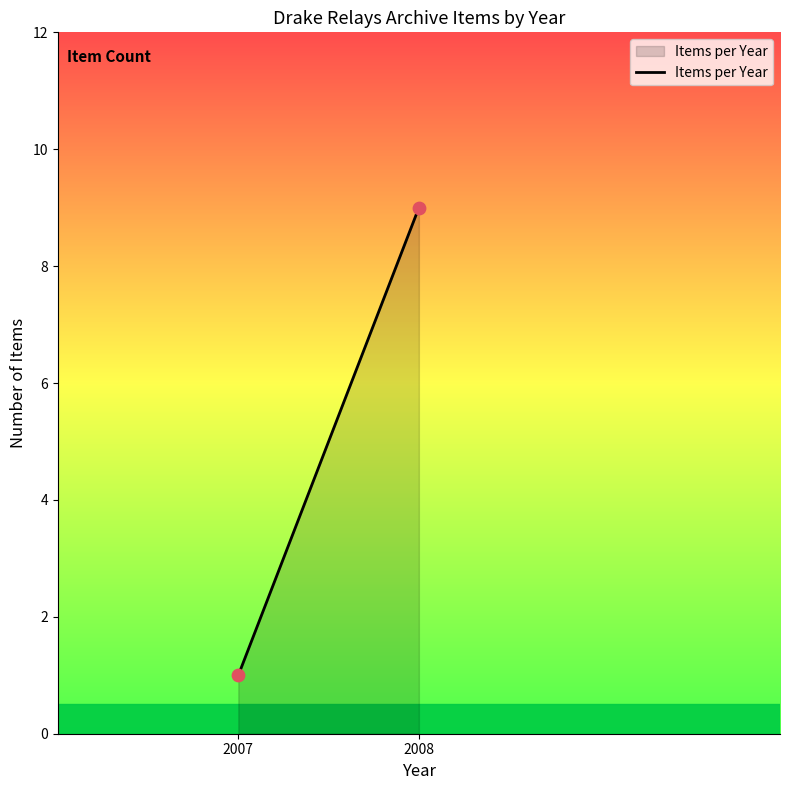

What is the average X value?

2008